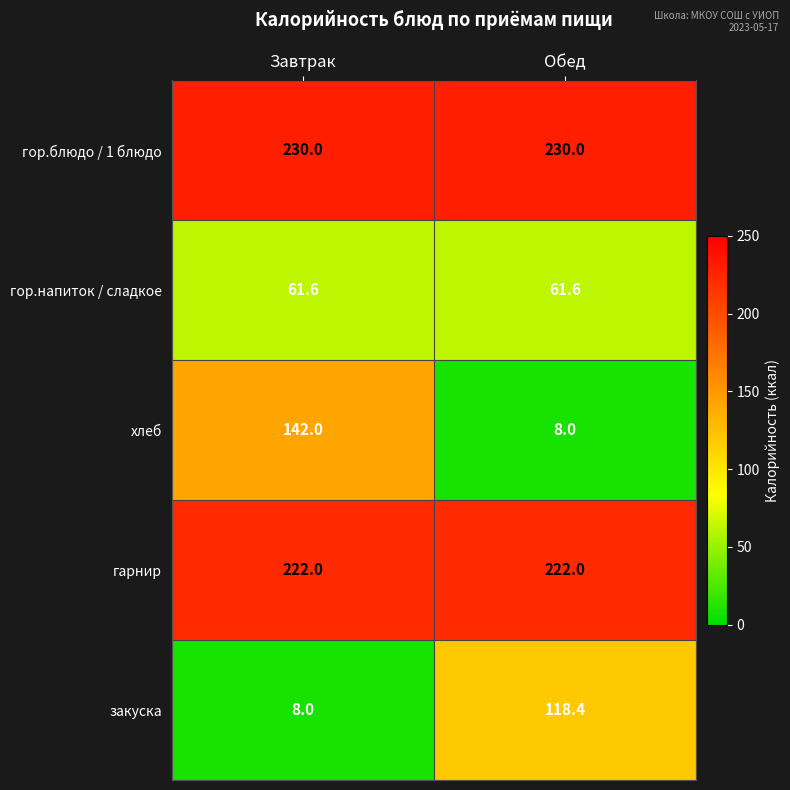

The гор.напиток / сладкое series shows 61.6 at Завтрак. True or false?

True